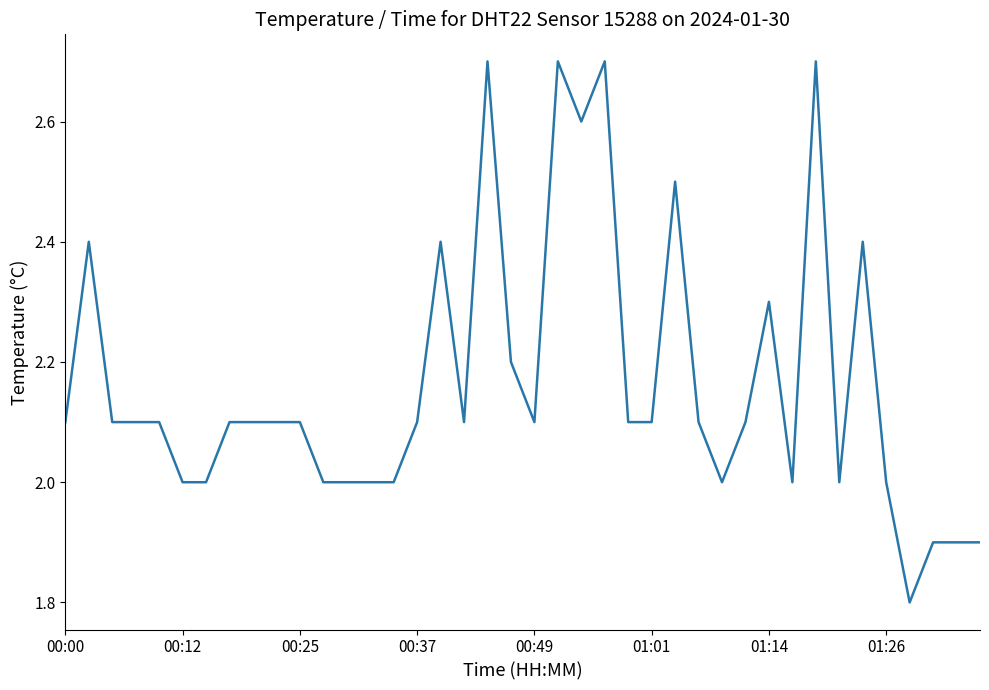

How many lines are shown in the chart?

1